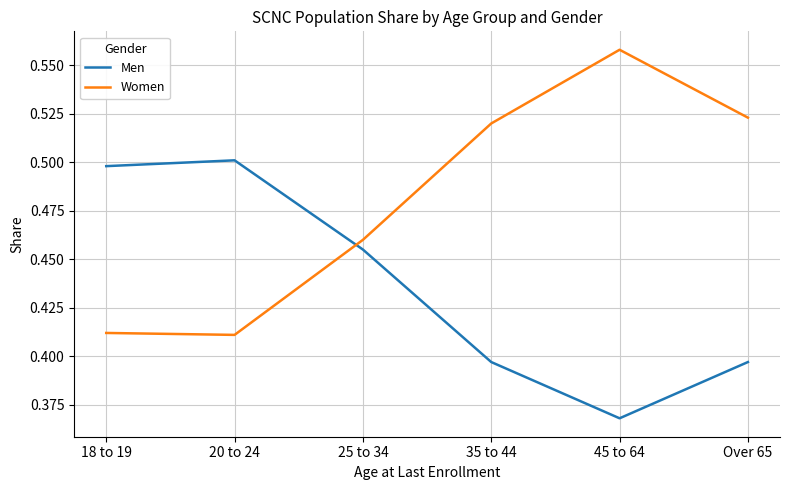

What is the difference between the maximum and second lowest values in the Women series?

0.1